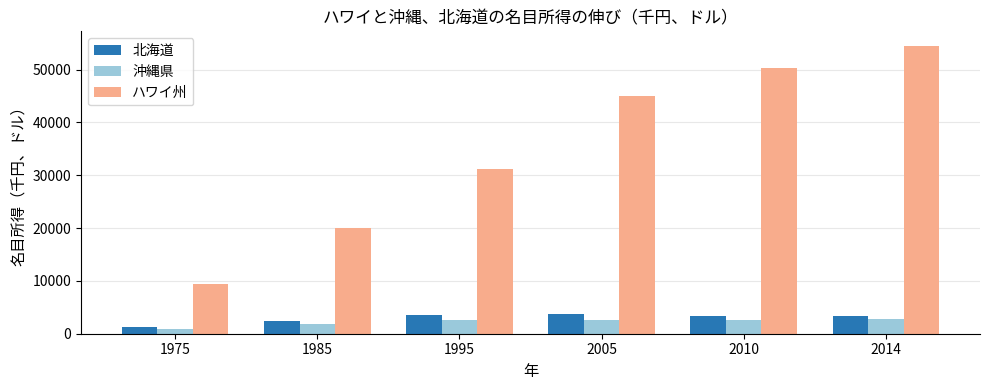

What is the difference between the second highest and minimum values in the 北海道 series?

2278